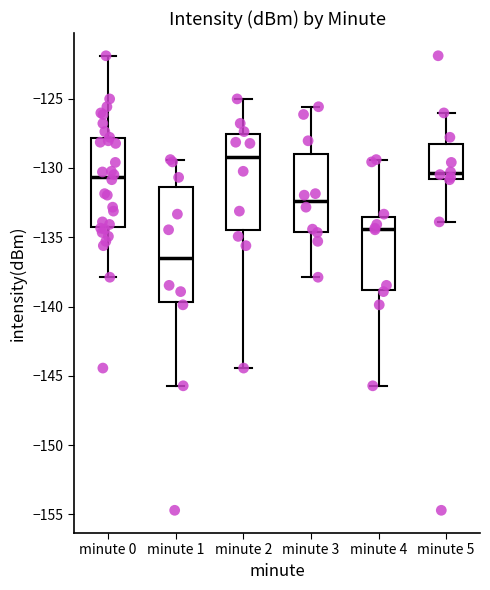

Which box is the tallest, from its lower edge to its upper edge?

minute 1